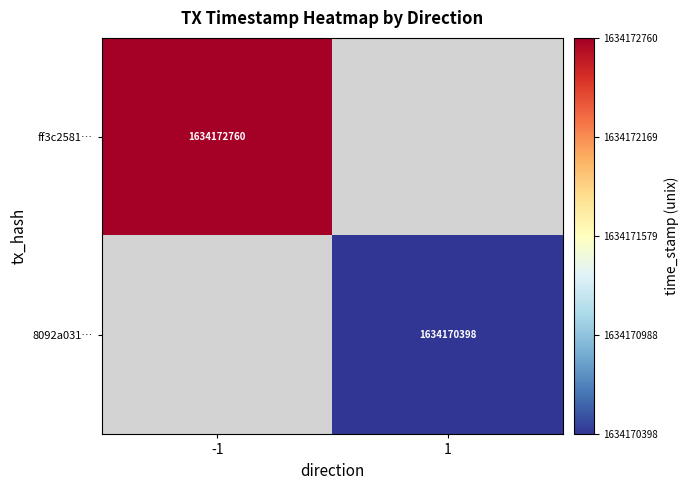

Is it true that ff3c2581… equals 2225336252.6 at -1?

False